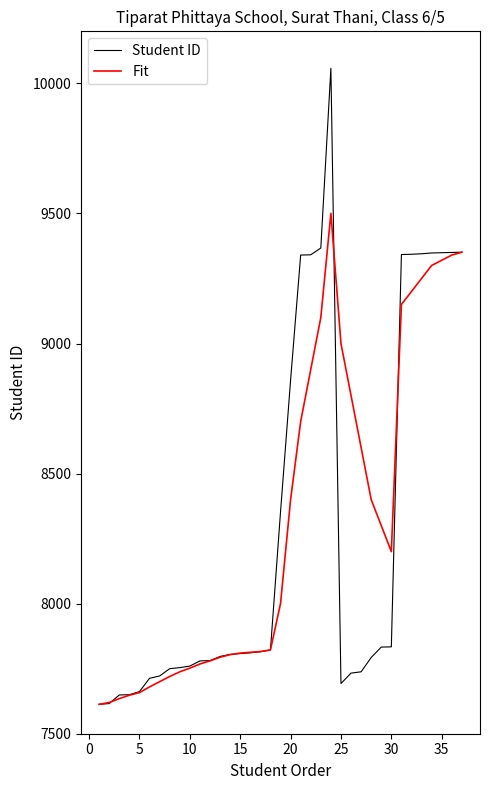

Which series has the largest range (max minus min)?

Student ID